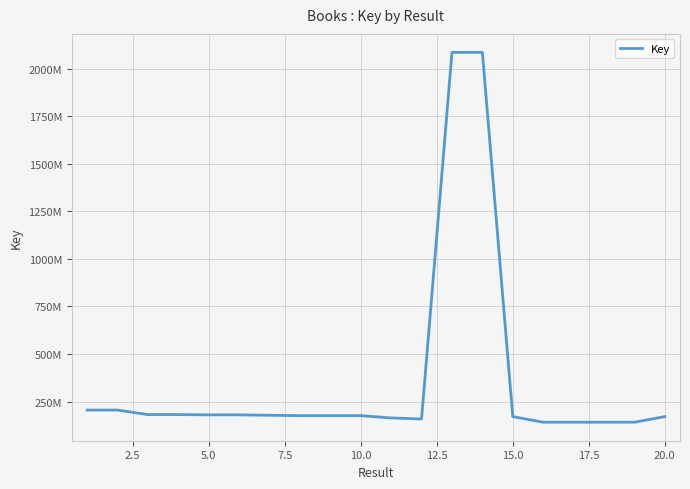

Does the chart have visible grid lines?

Yes